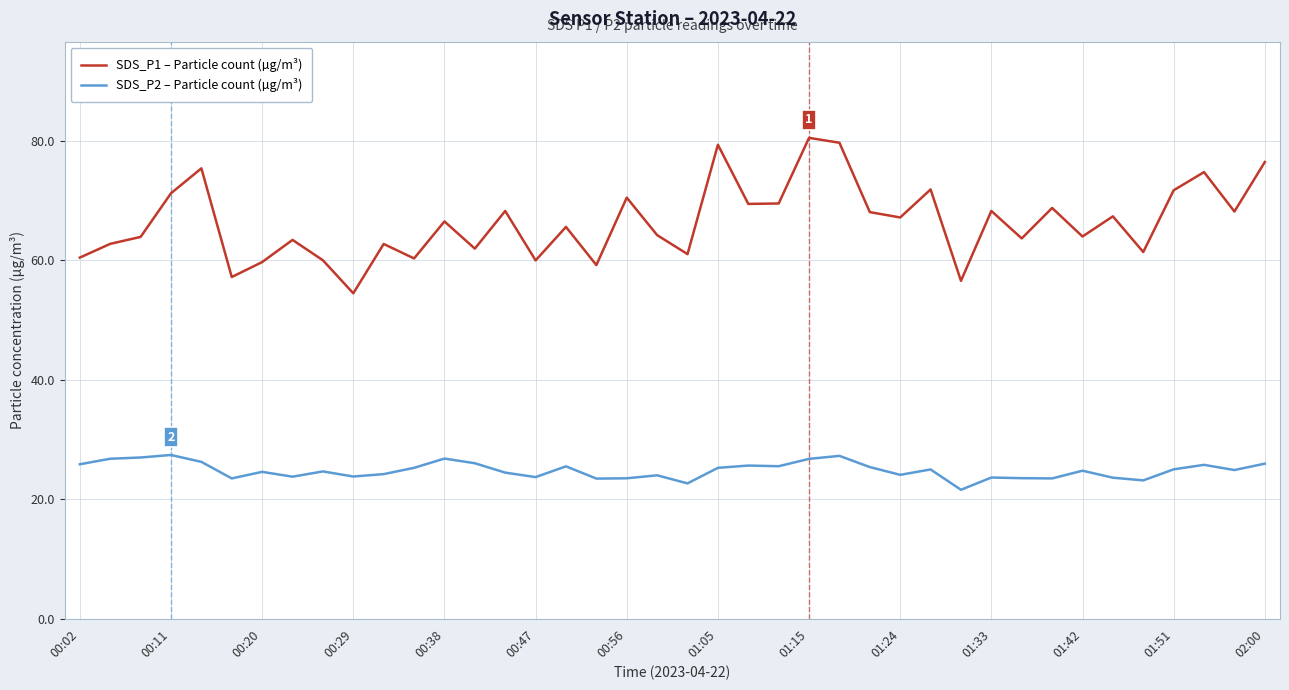

True or false: SDS_P1 – Particle count (µg/m³) and SDS_P2 – Particle count (µg/m³) intersect in this chart.

False